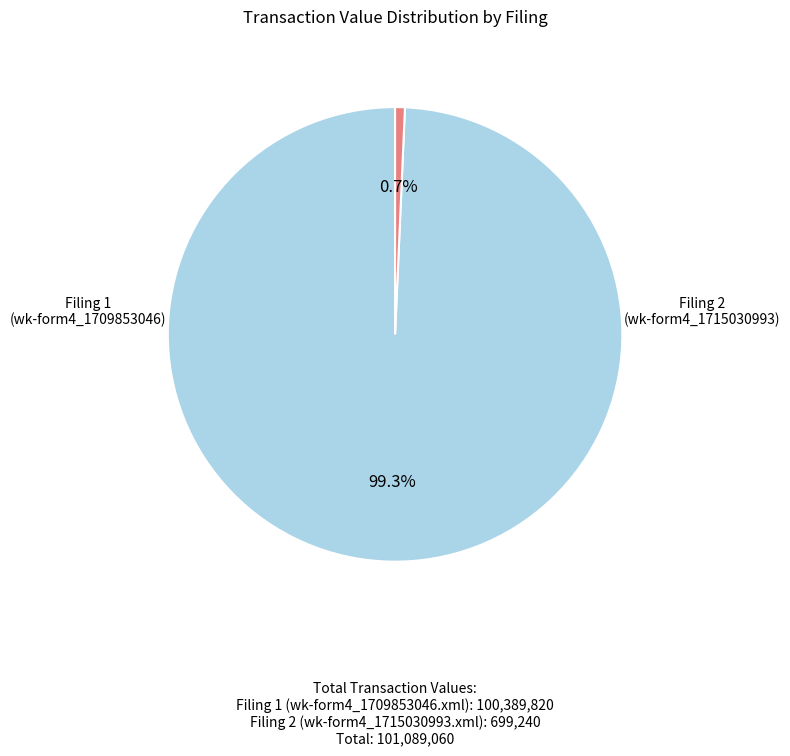

Does any single category account for the majority?

Yes